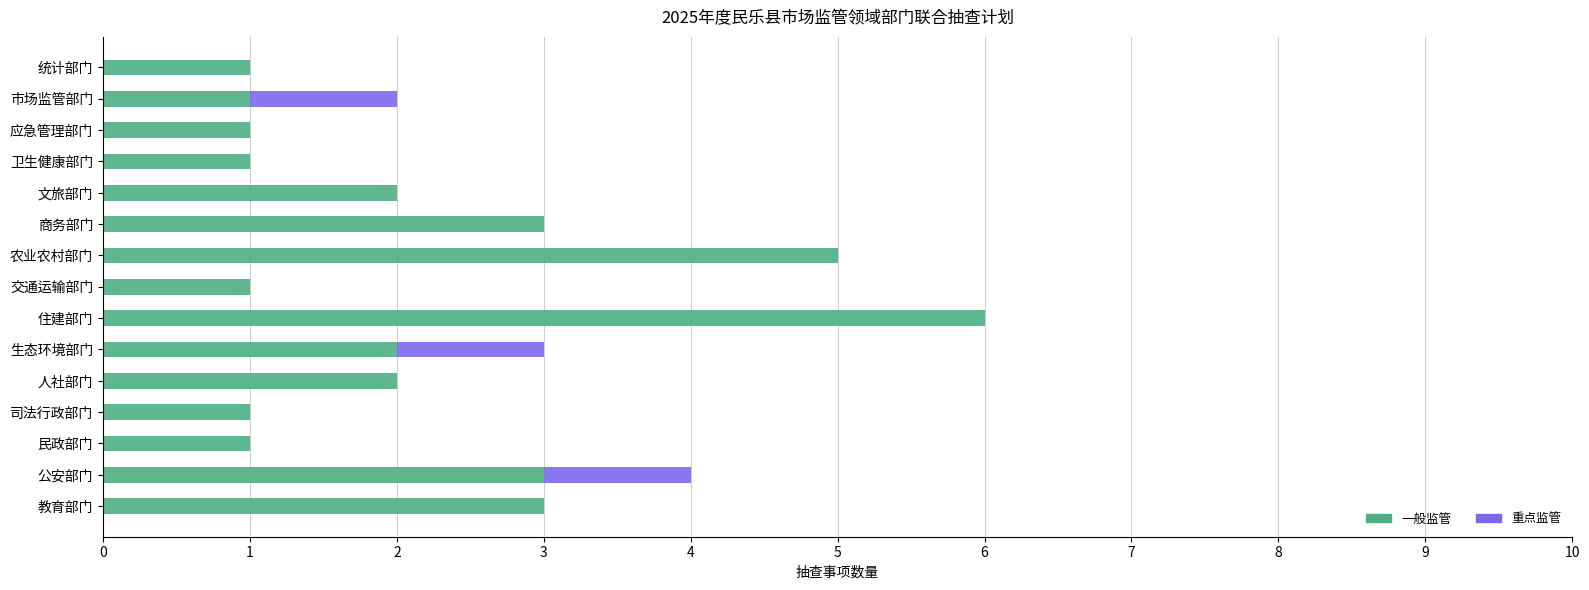

What is the sum of all 一般监管 values?

33